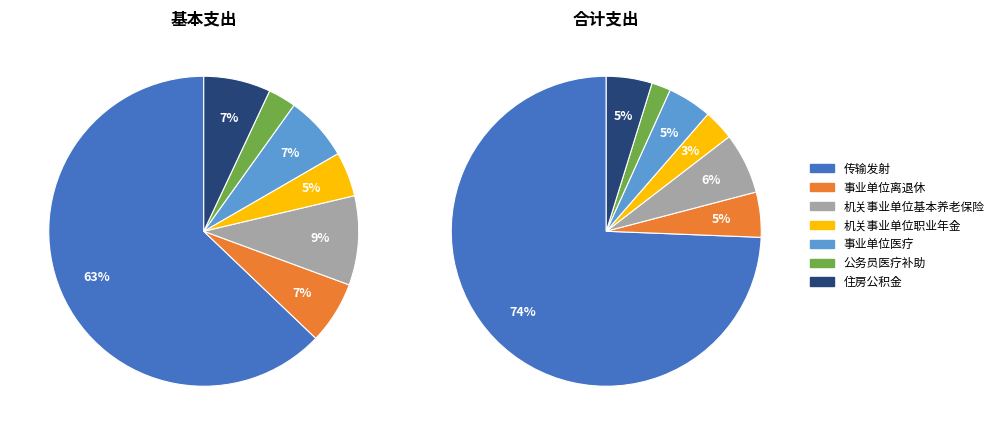

What is the smallest slice in the pie chart?

公务员医疗补助